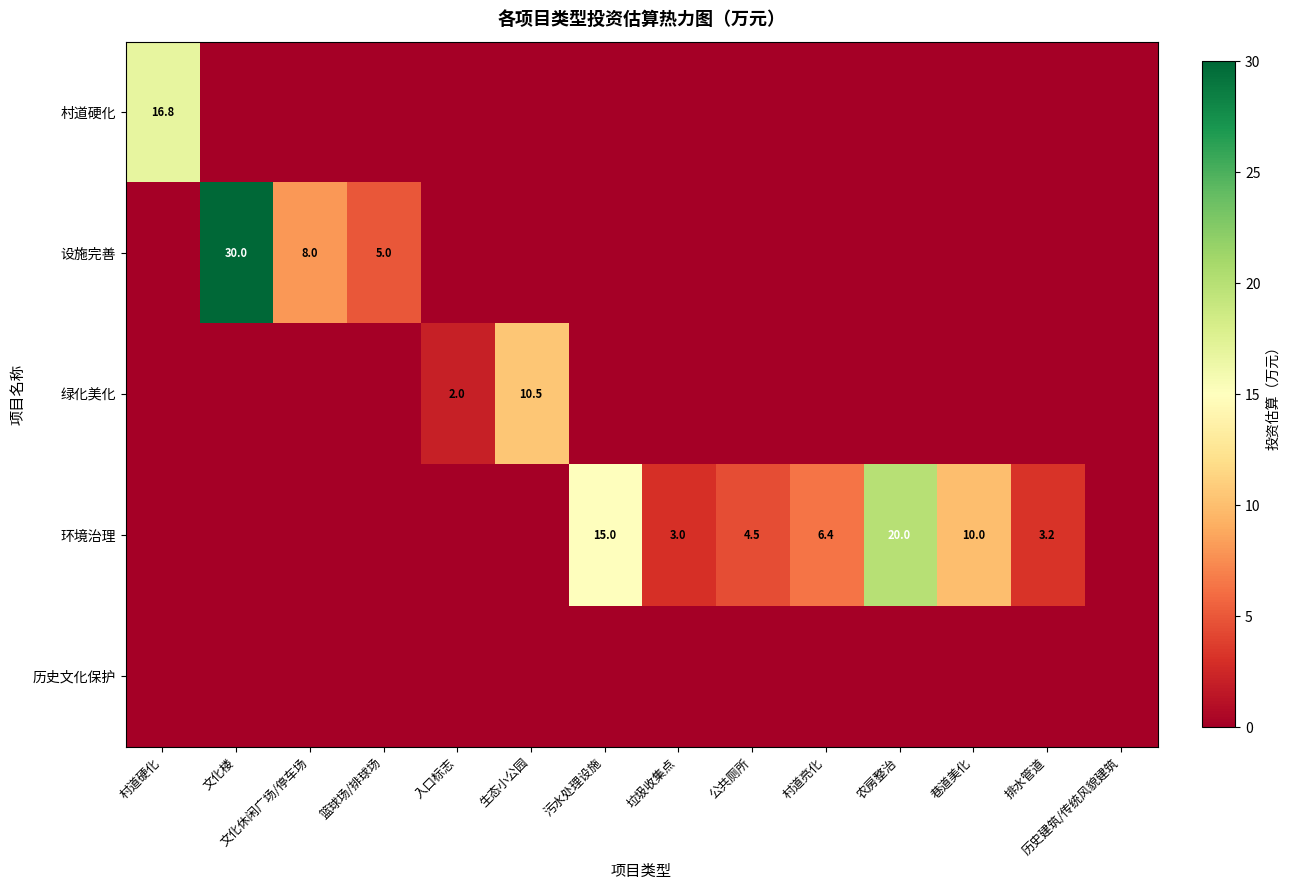

True or false: 村道硬化 has a value of 16.8 at 村道硬化.

True